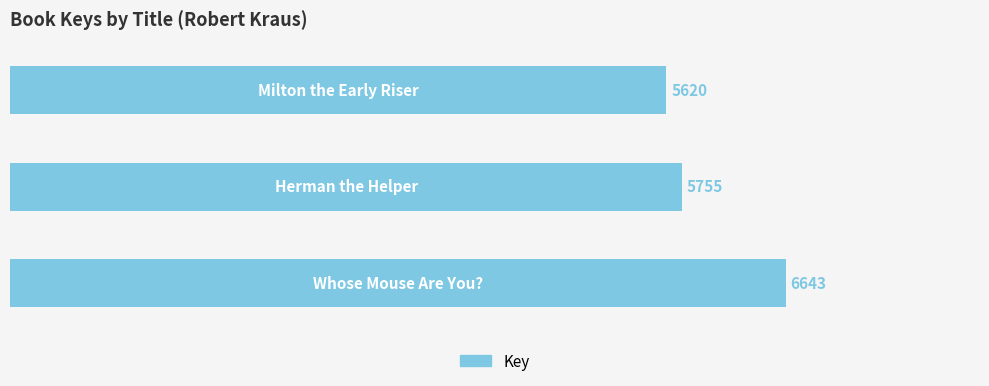

What is the maximum value shown in the chart?

6643